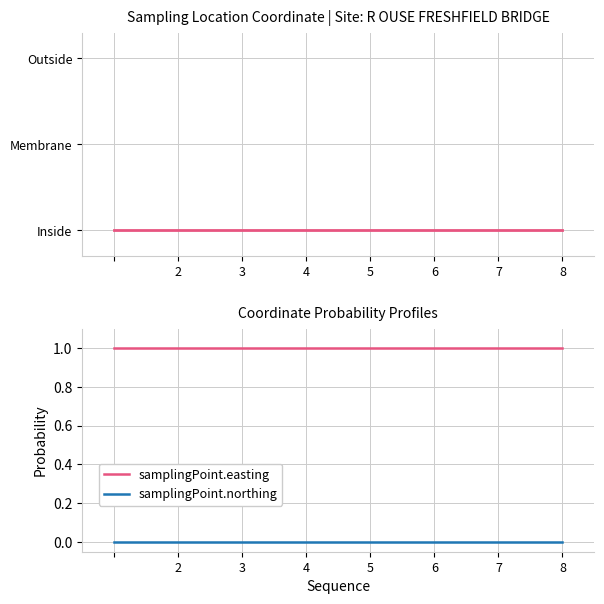

What is the maximum value shown in the chart?

1